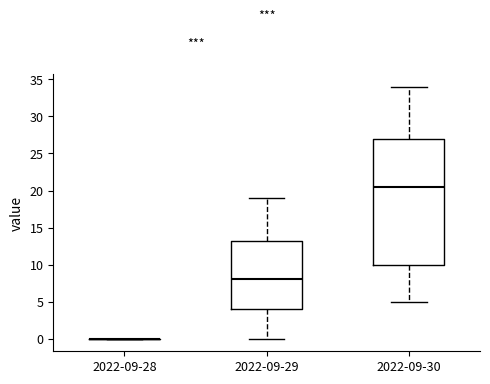

Where does the median line of the box for 2022-09-29 sit on the y-axis? The values are not printed on the chart, so give them approximately, as read against the axis.

8.0